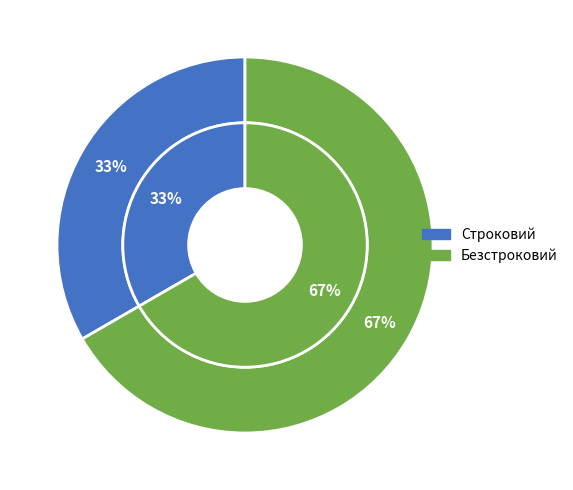

What portion of the pie excludes Безстроковий?

33.3%